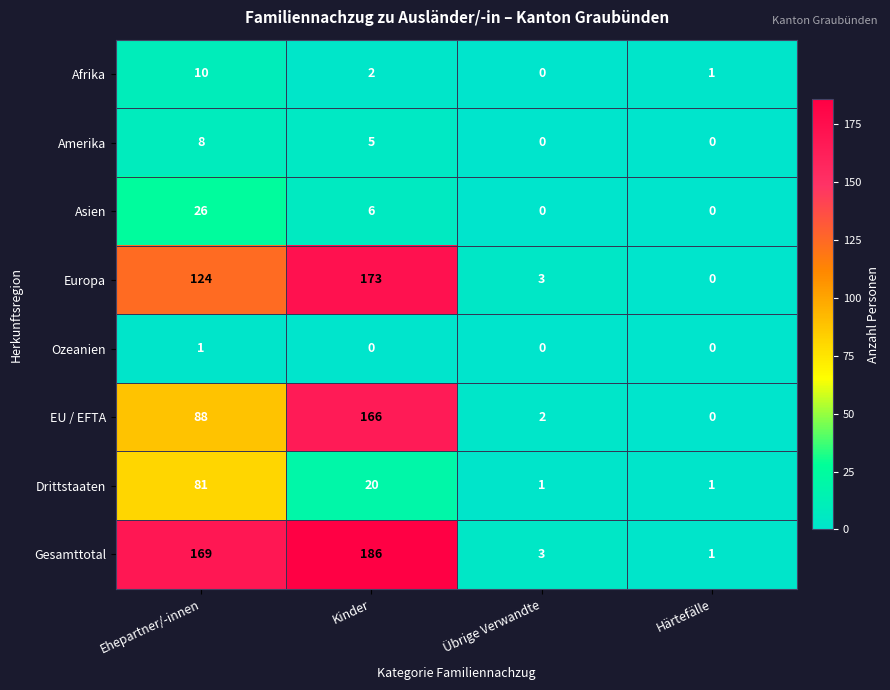

What is the difference between the highest and lowest values at Ehepartner/-innen?

168